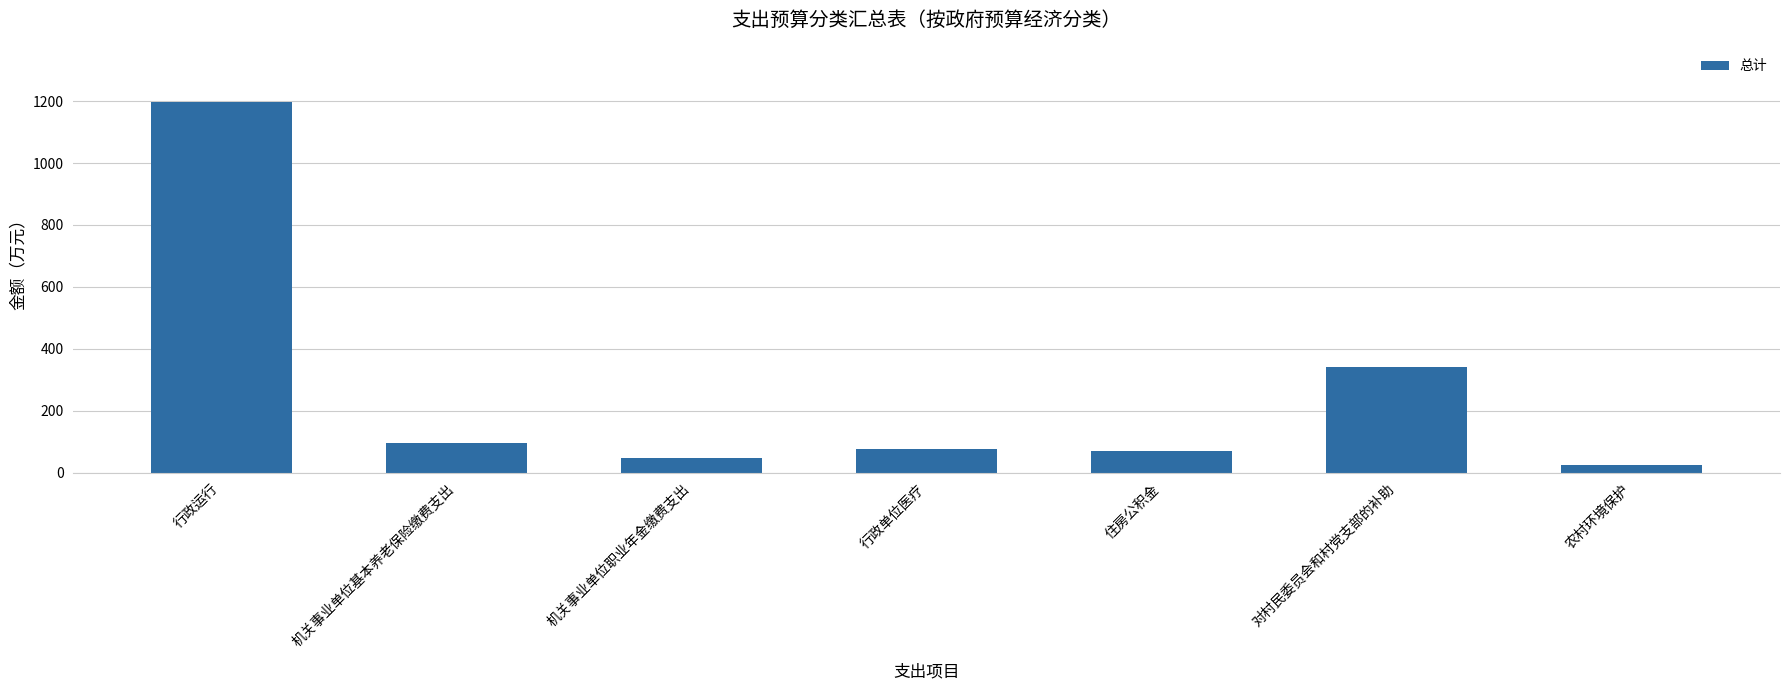

Are the bars horizontal?

No